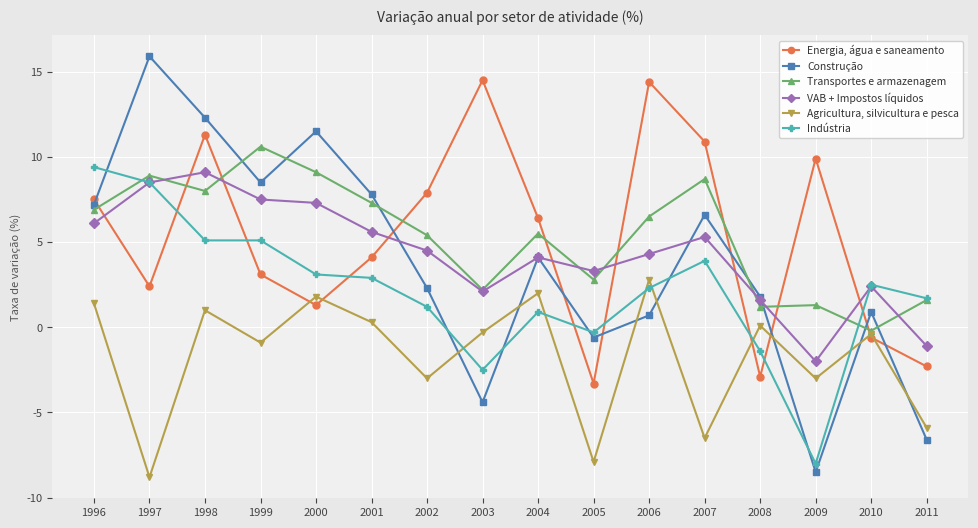

What is the total value across all series at 2006?

31.0